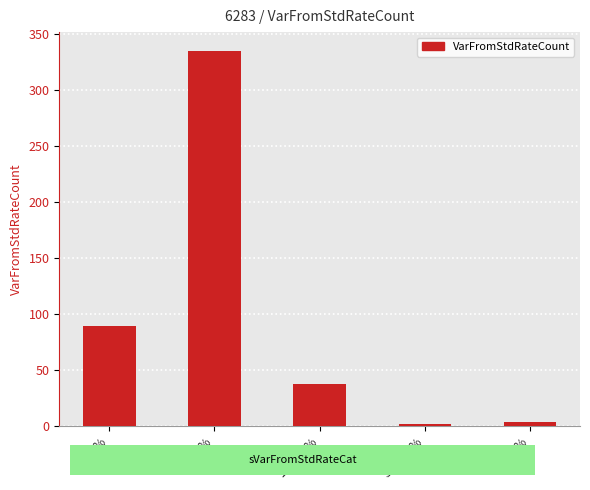

What is the label of the 5th bar from the right?

< 0%